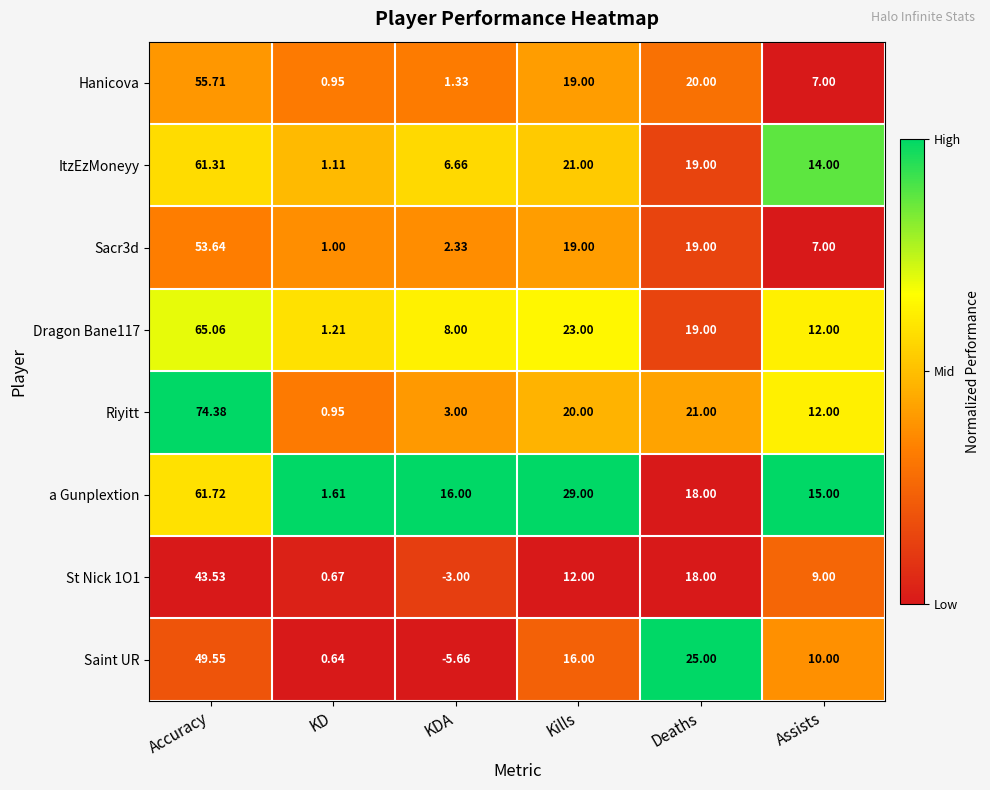

At which label is a Gunplextion closest to 31?

Kills